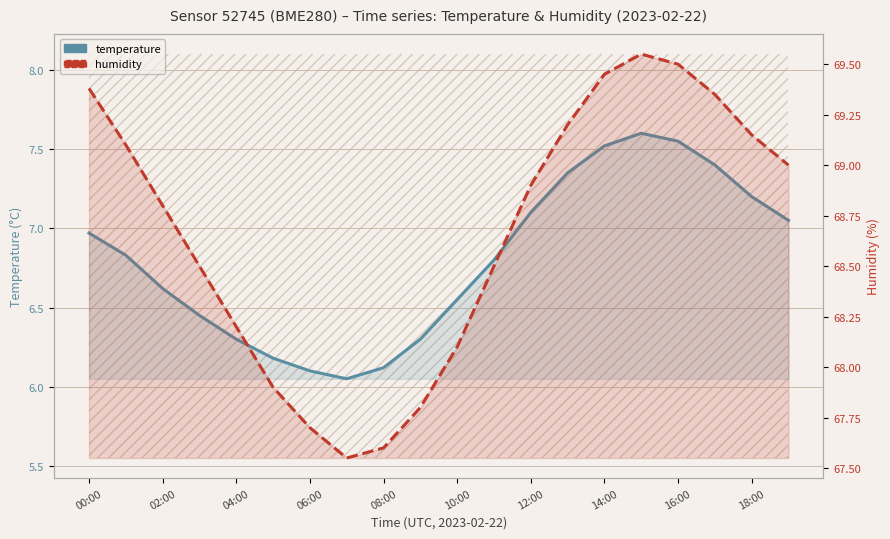

What is the difference between the highest and lowest values at 15?

61.9